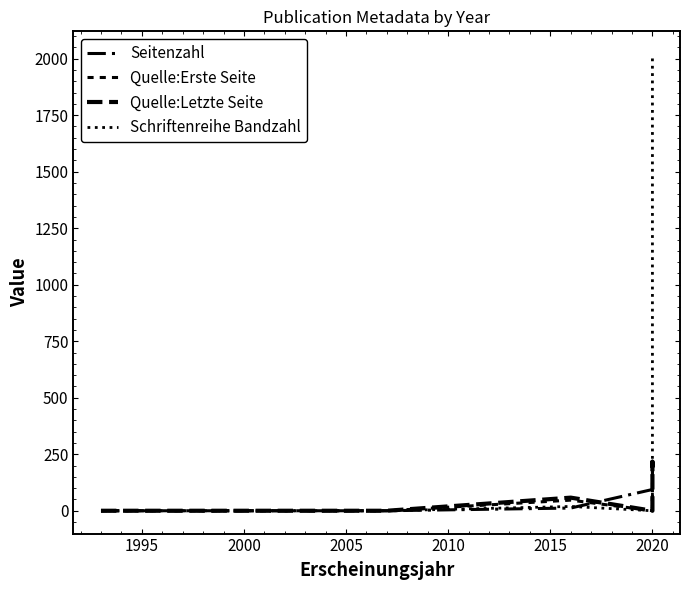

What is the sum of all Quelle:Erste Seite values?

546